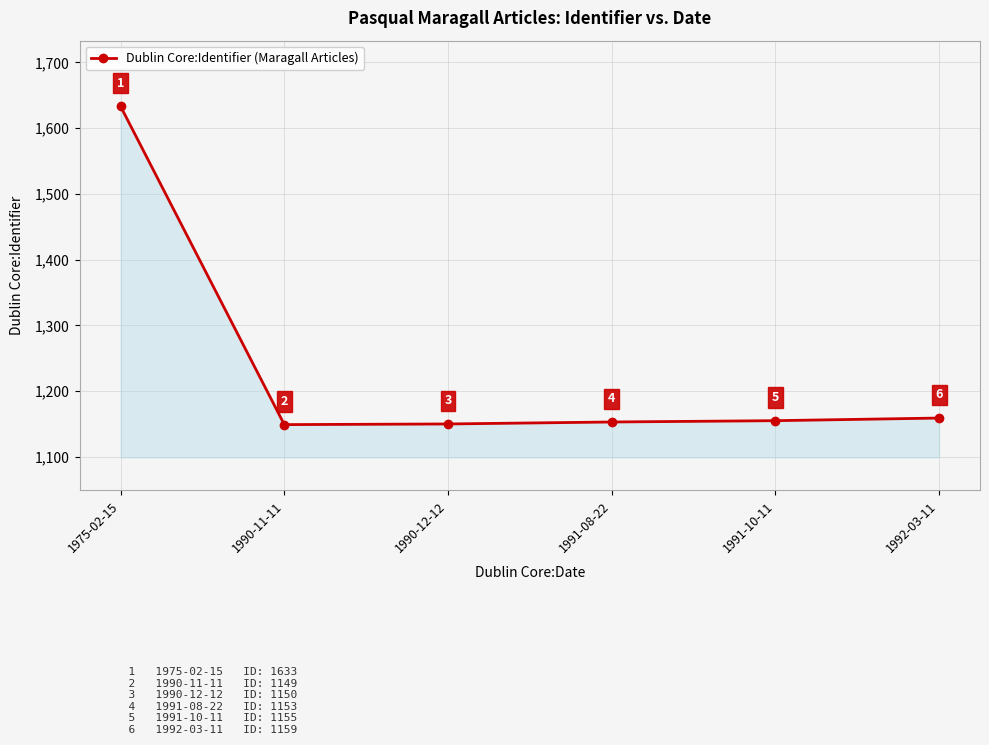

What is the difference between the values at 1975-02-15 and 1991-10-11?

478